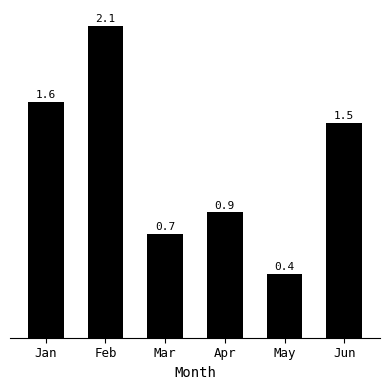

Reading left to right, list all the values displayed in this chart.

Jan=1.6	Feb=2.1	Mar=0.7	Apr=0.9	May=0.4	Jun=1.5